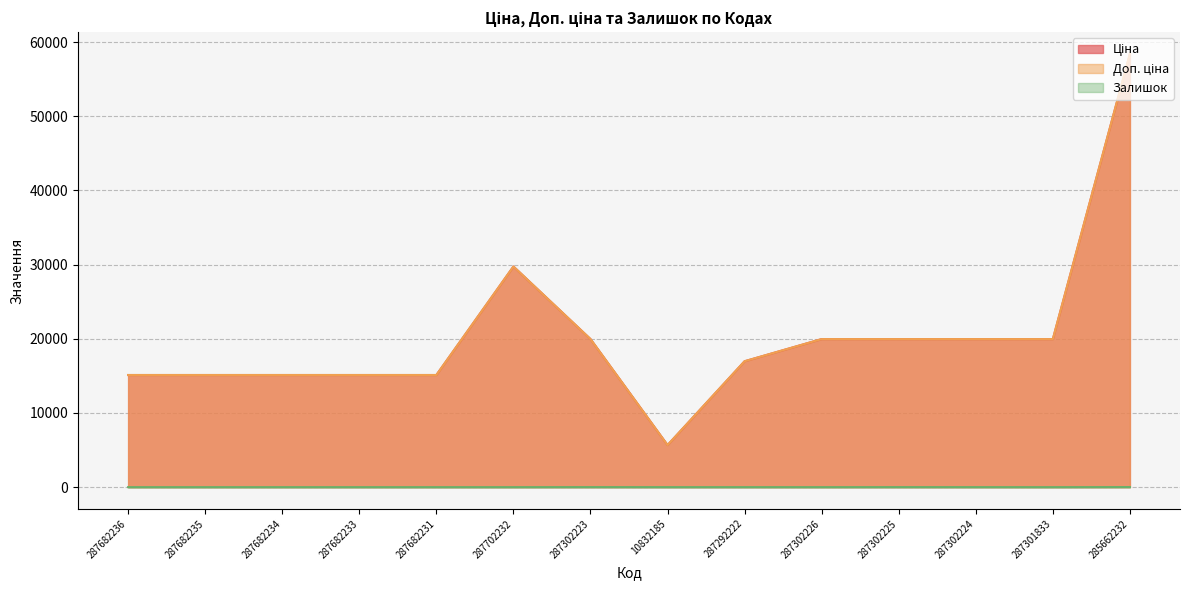

What is the approximate value of Доп. ціна at 287682233?

15120.0